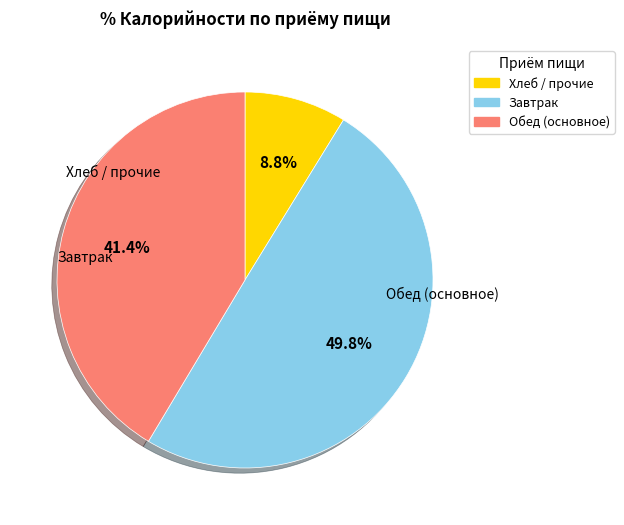

Which has a higher value, Обед (основное) or Хлеб / прочие?

Обед (основное)